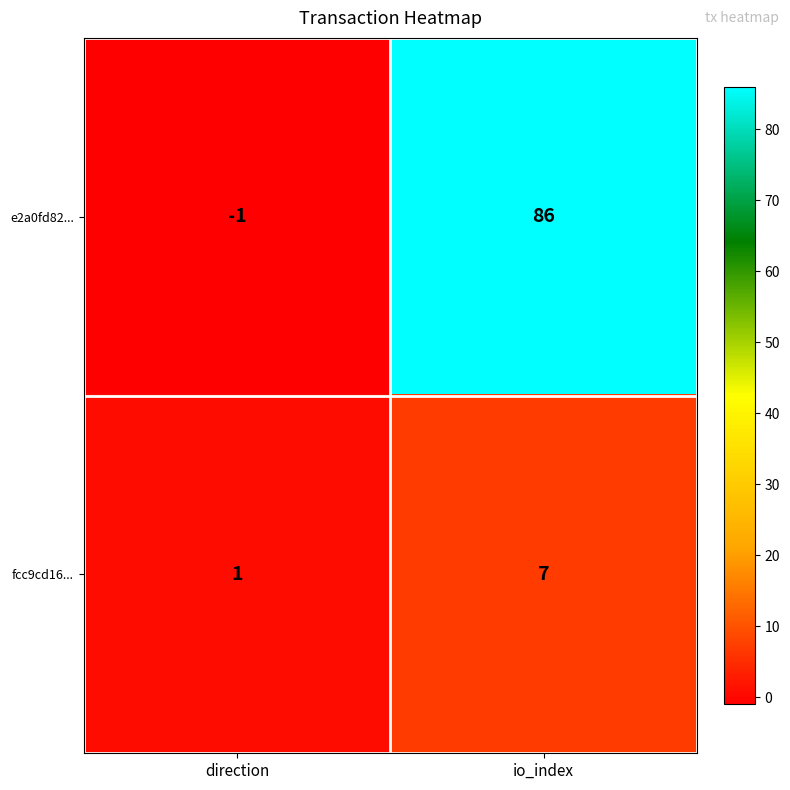

True or false: fcc9cd16... has a value of 0 at direction.

False